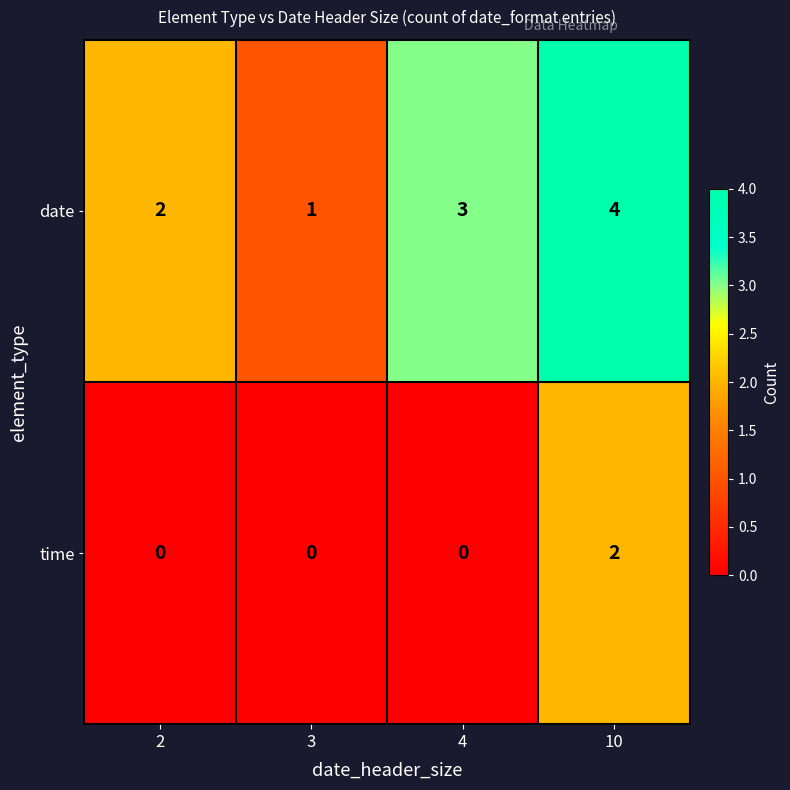

What is the total value across all series at 4?

3